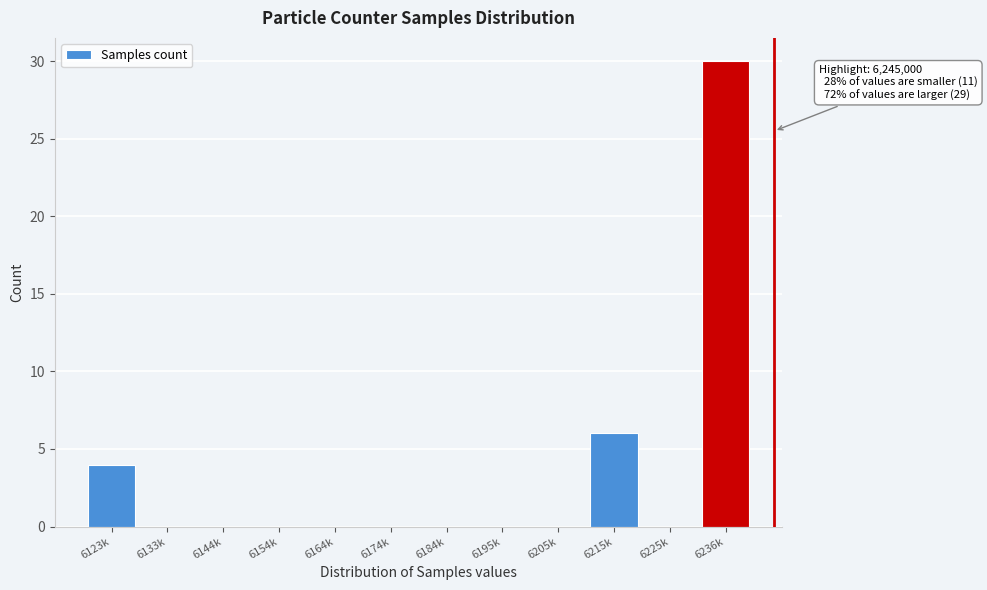

Reading left to right, transcribe all the data shown in this chart.

6123k=4	6133k=0	6144k=0	6154k=0	6164k=0	6174k=0	6184k=0	6195k=0	6205k=0	6215k=6	6225k=0	6236k=30